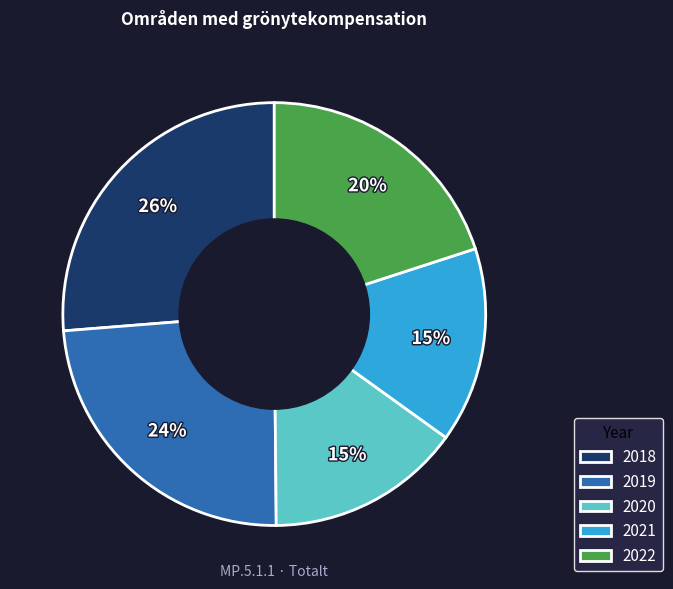

Count the number of slices in the pie.

5